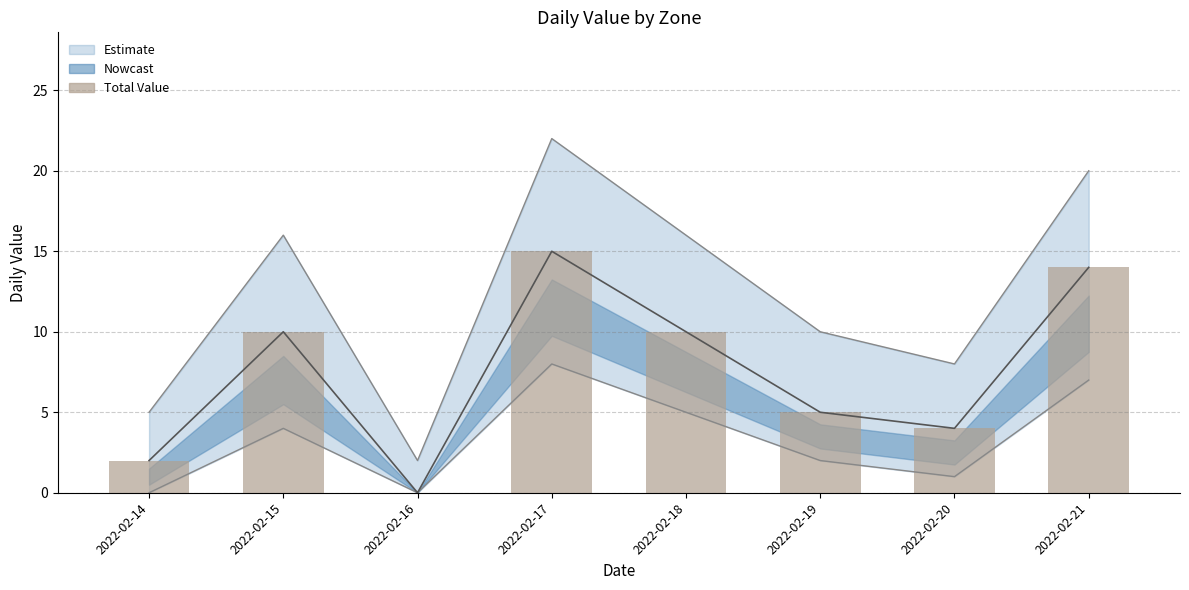

What is the value of the 8th bar from the left?

14